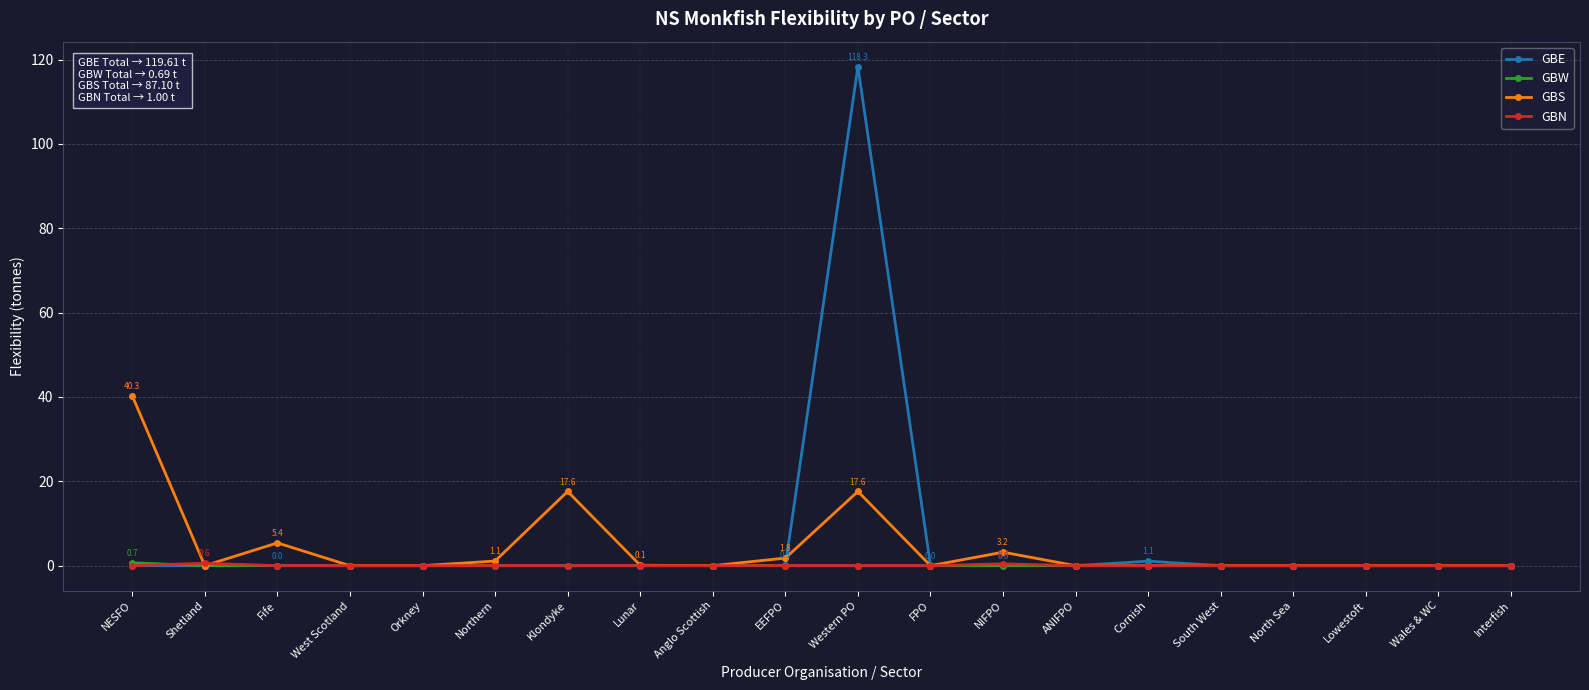

Which label corresponds to the largest value in the chart?

Western PO